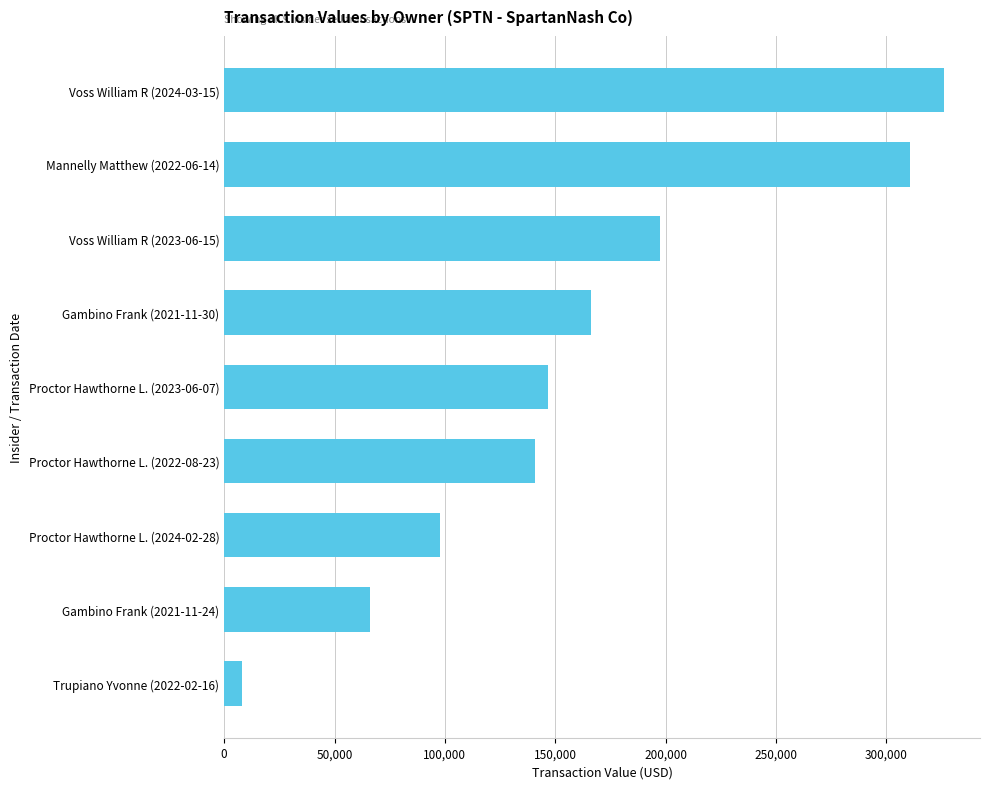

Reading bottom to top, extract all data points from this chart.

8288	65852	97807	140715	146575	166148	197437	310600	326150